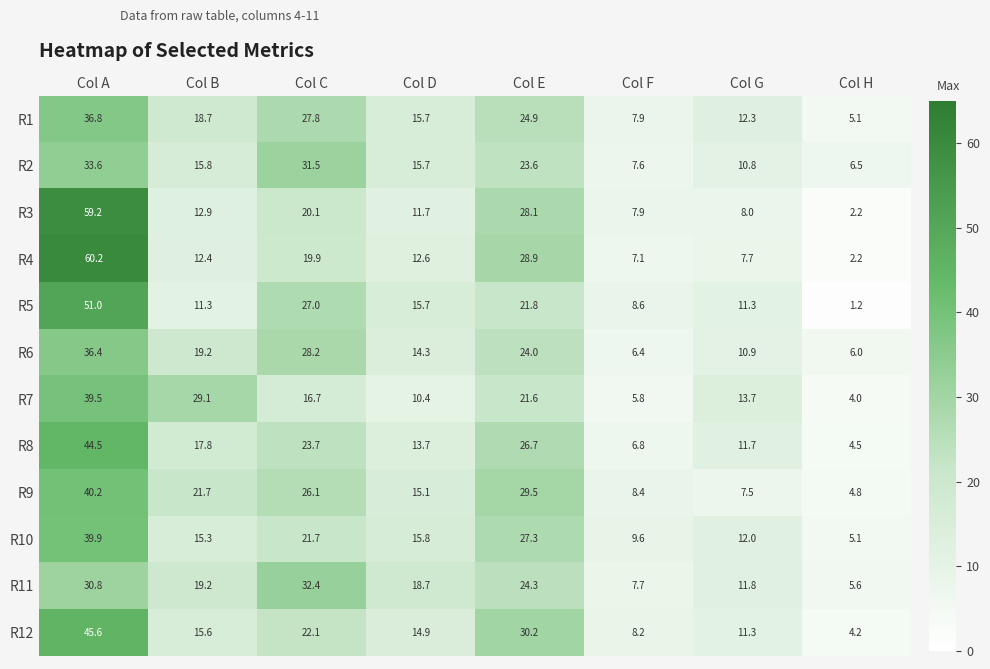

What is the sum of the R6 values at Col E and Col A?

60.4